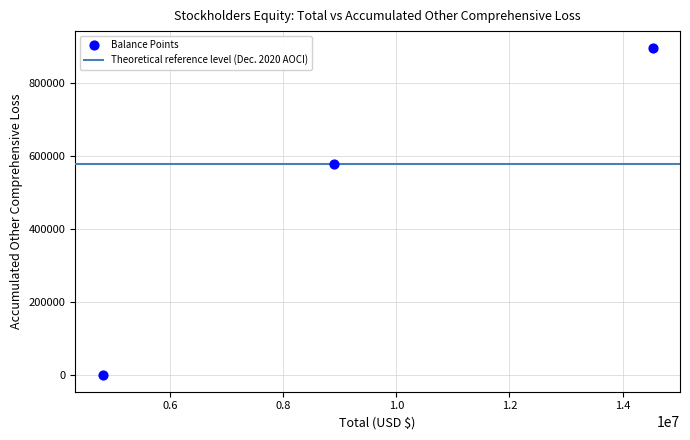

What Y value in the scatter plot is closest to 449248?

578735